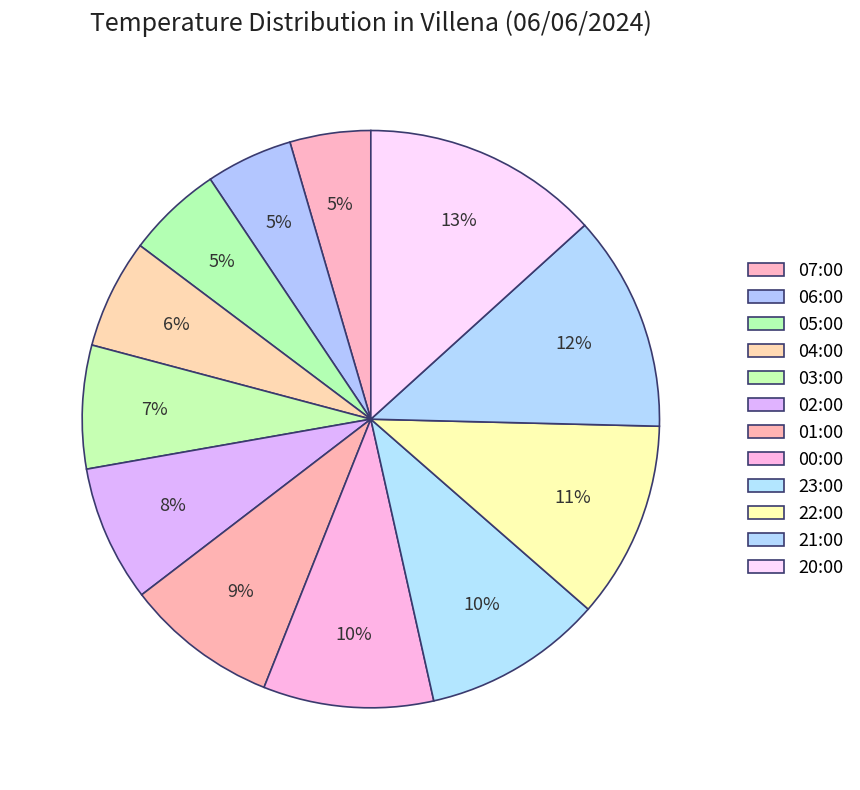

What percentage is the 22:00 slice, to the nearest percent?

11%